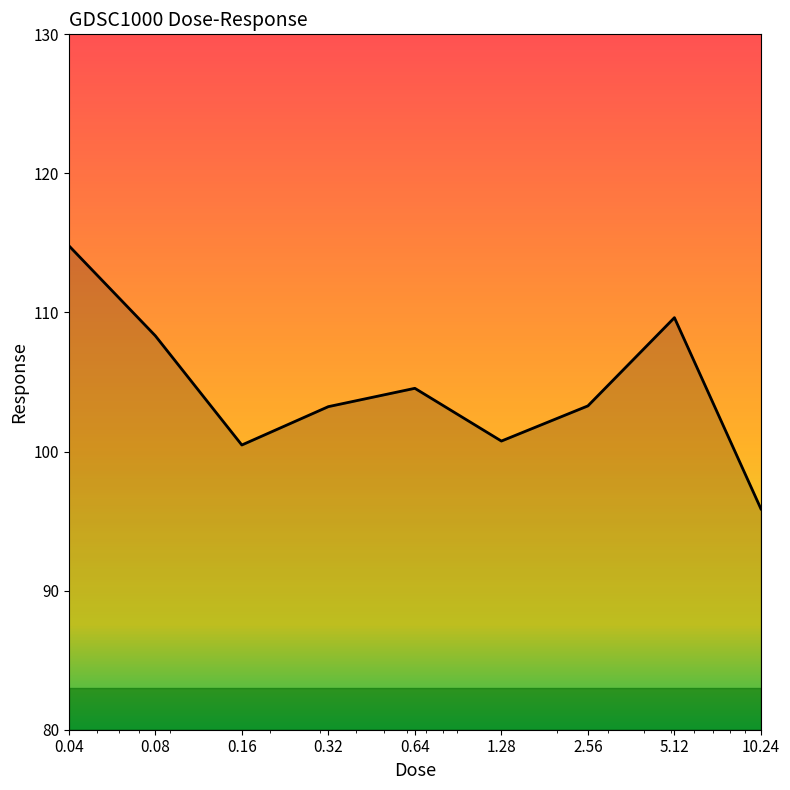

What is the greatest value displayed?

114.8